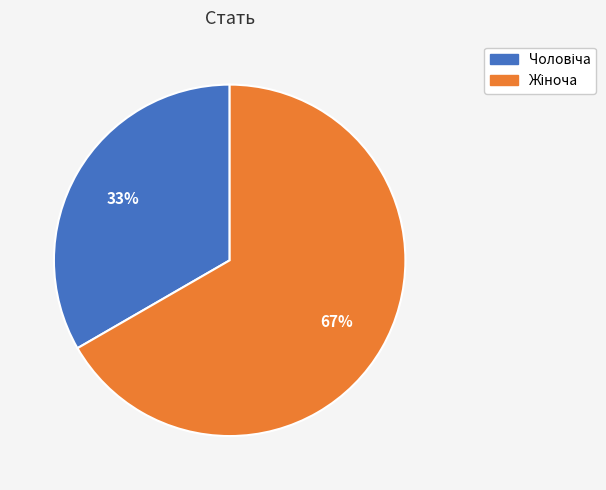

Is there a majority slice in this chart?

Yes